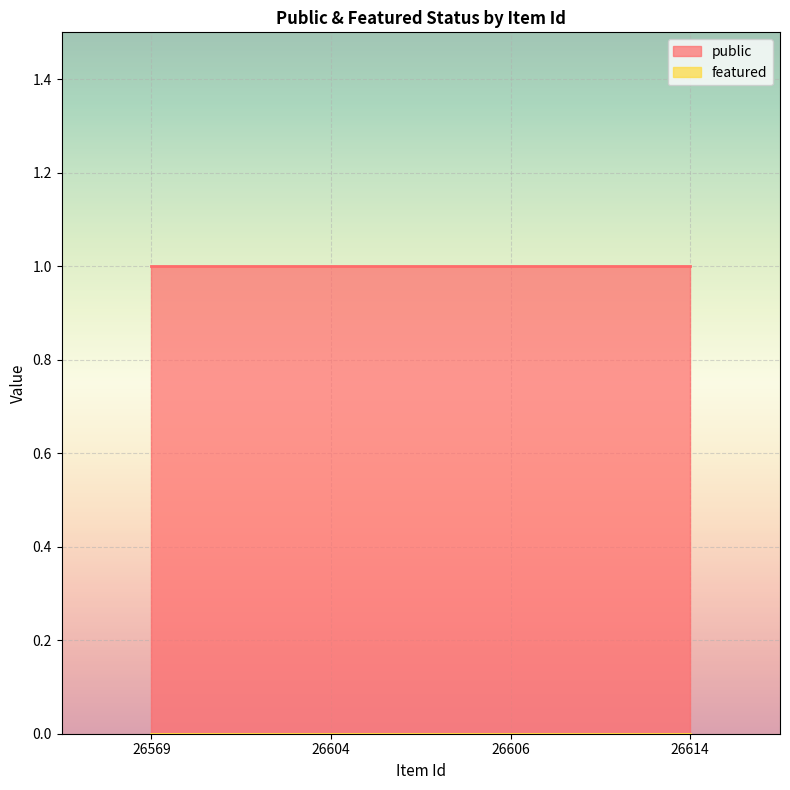

Which series has the largest total across all categories?

public